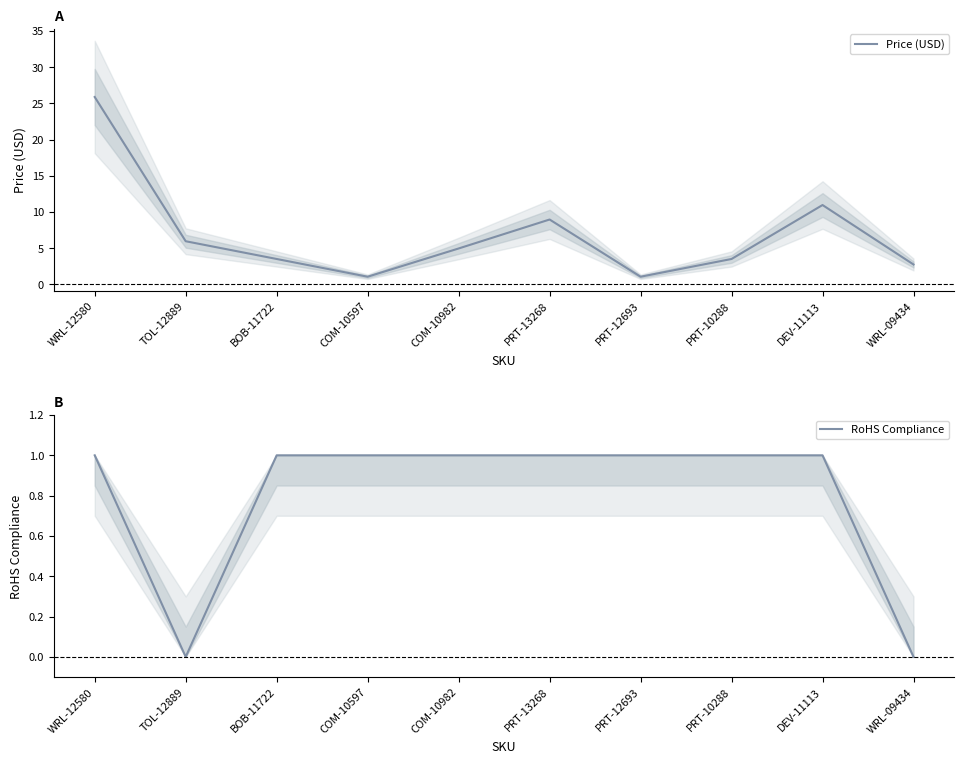

True or false: Price (USD) and RoHS Compliance intersect in this chart.

False